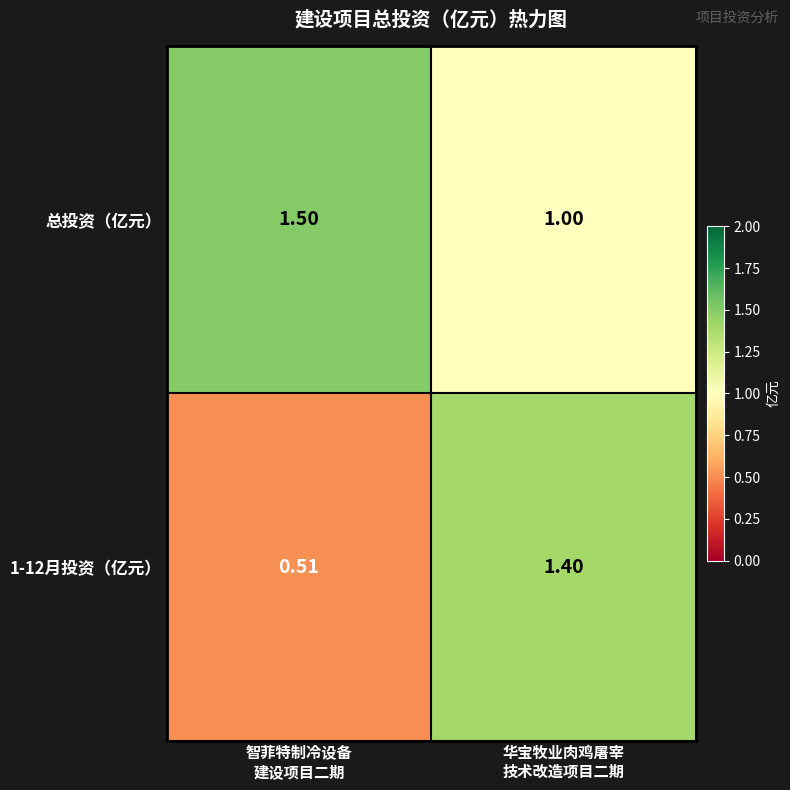

Which series has the largest total across all categories?

总投资（亿元）